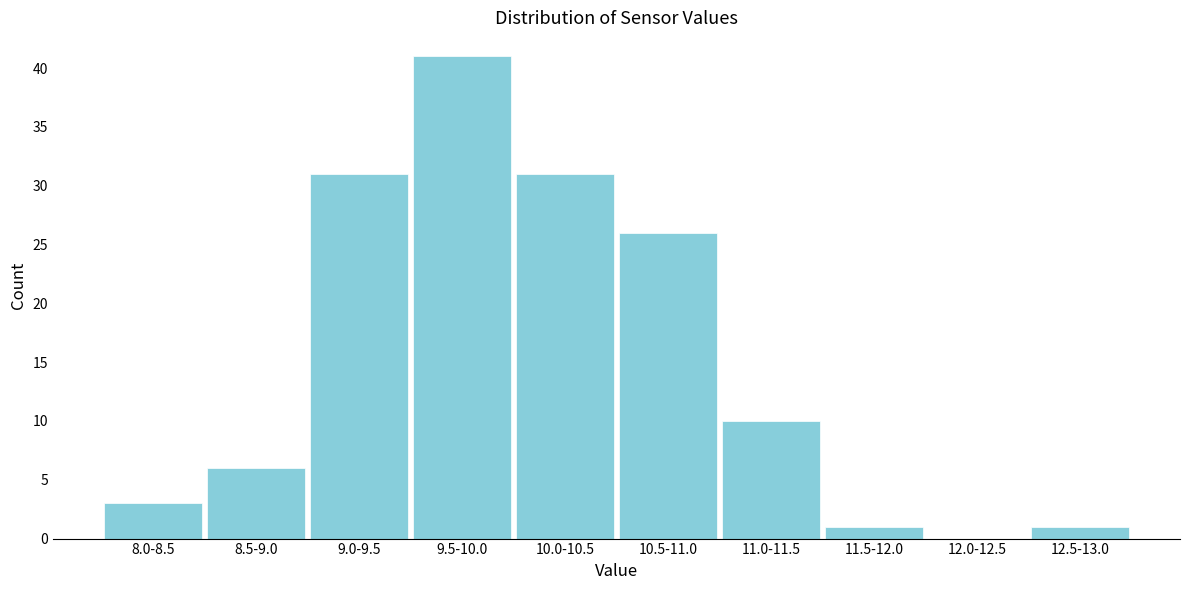

Reading left to right, extract all data points from this chart.

8.0-8.5=3	8.5-9.0=6	9.0-9.5=31	9.5-10.0=41	10.0-10.5=31	10.5-11.0=26	11.0-11.5=10	11.5-12.0=1	12.0-12.5=0	12.5-13.0=1